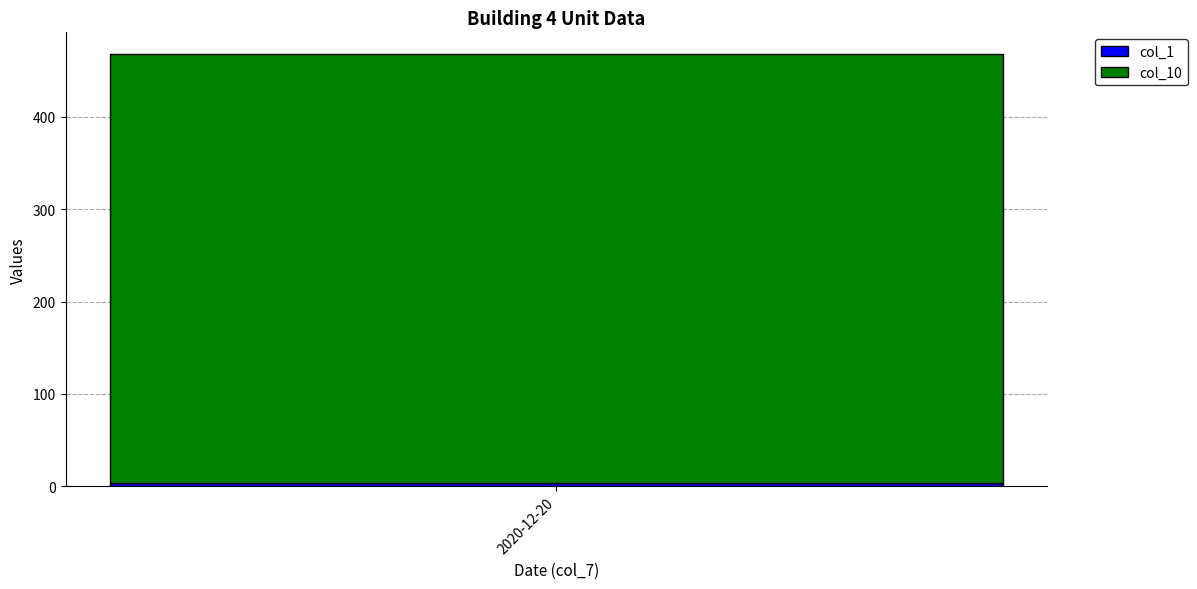

Are the bars grouped side by side (vs. stacked)?

No